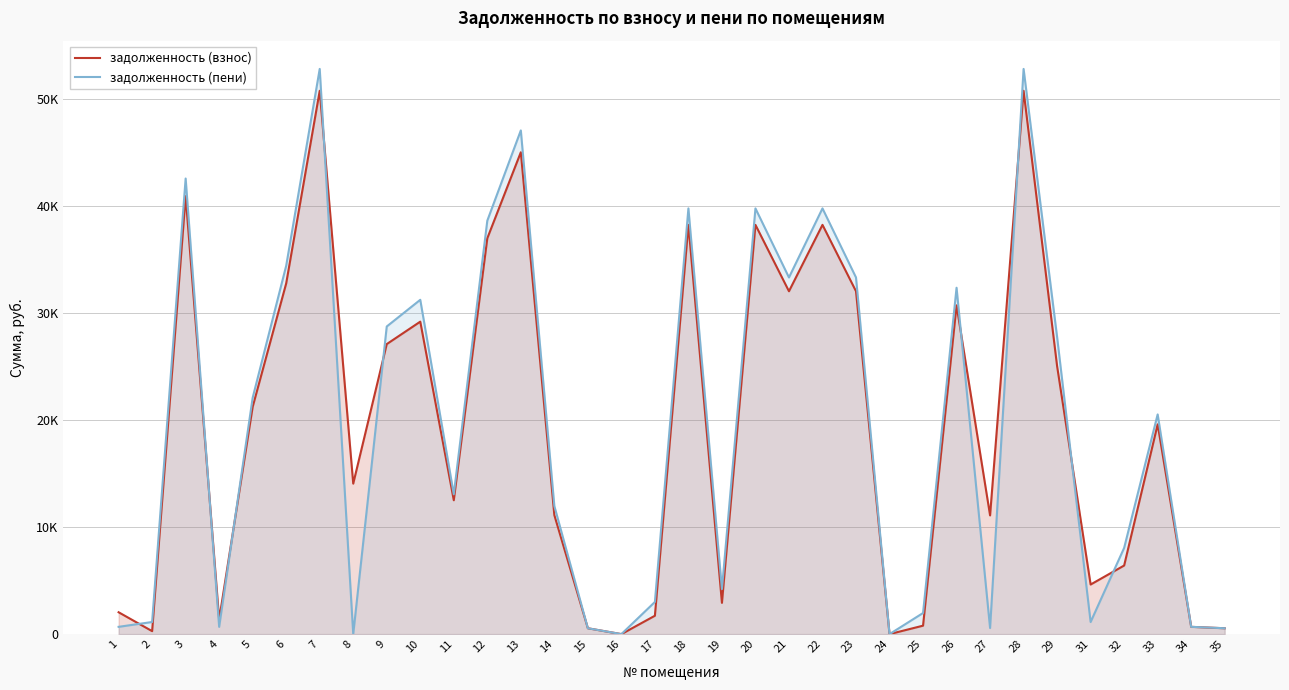

Which series has the largest total across all categories?

задолженность (пени)